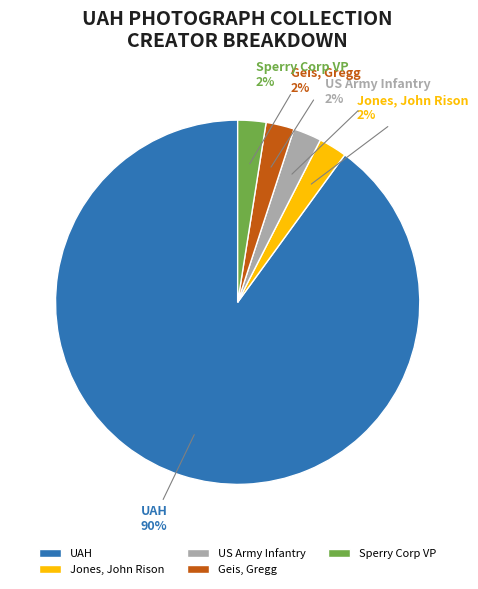

Is it true that Jones, John Rison is 2% of the pie?

True